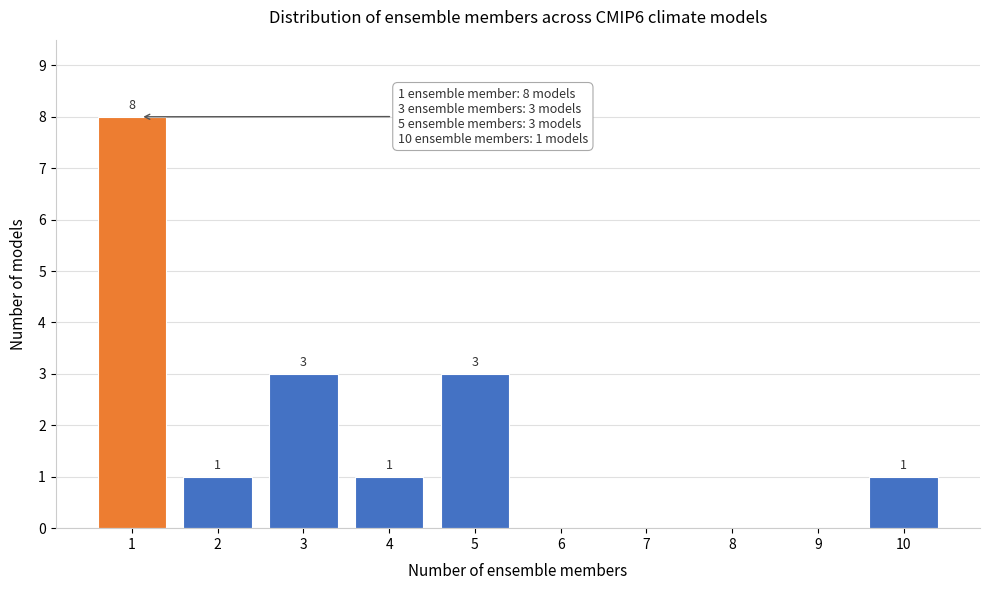

Reading left to right, list all the values displayed in this chart.

1=8	2=1	3=3	4=1	5=3	6=0	7=0	8=0	9=0	10=1